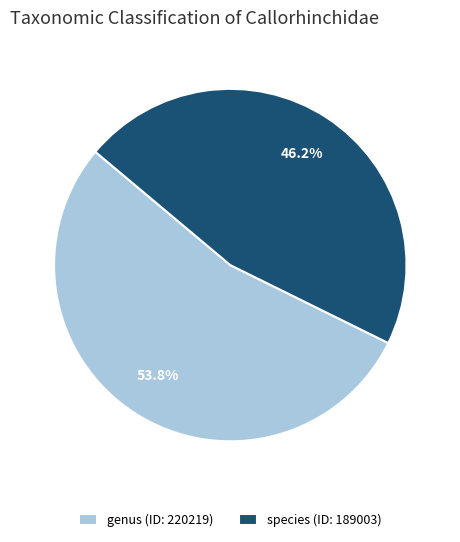

Count the number of slices in the pie.

2